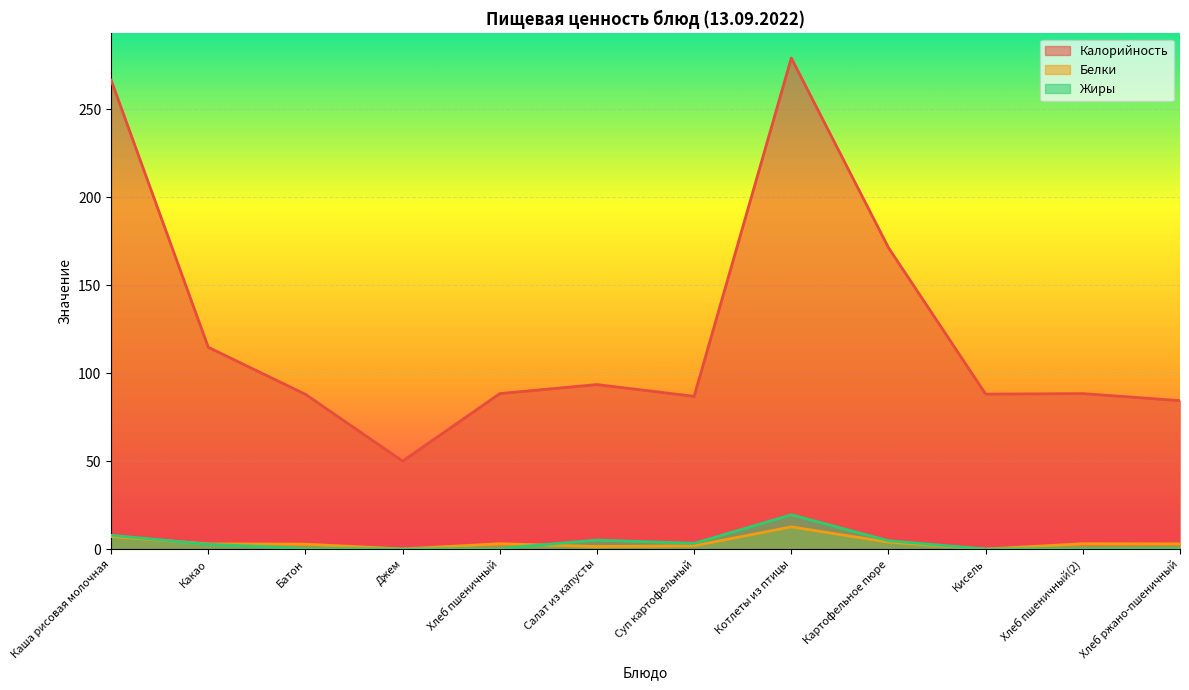

How many times do Жиры and Белки cross each other?

2